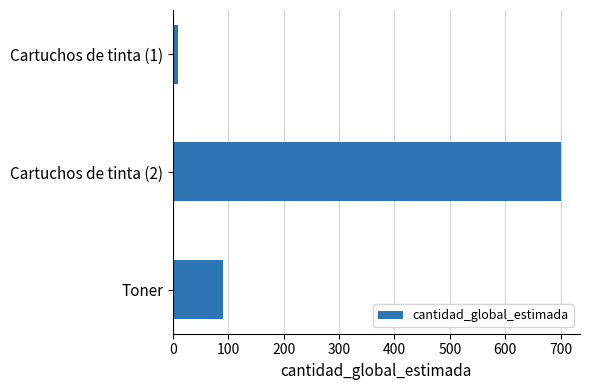

List the labels in order of value, largest first.

Cartuchos de tinta (2), Toner, Cartuchos de tinta (1)